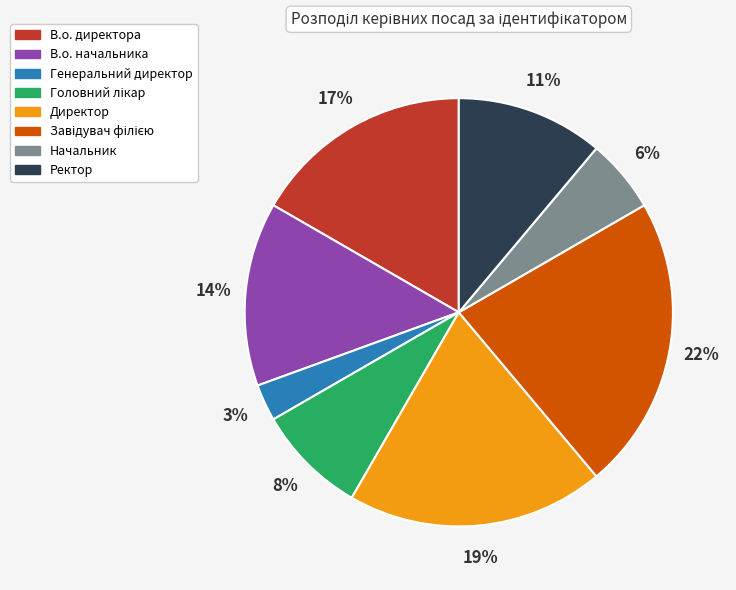

Count the number of slices in the pie.

8